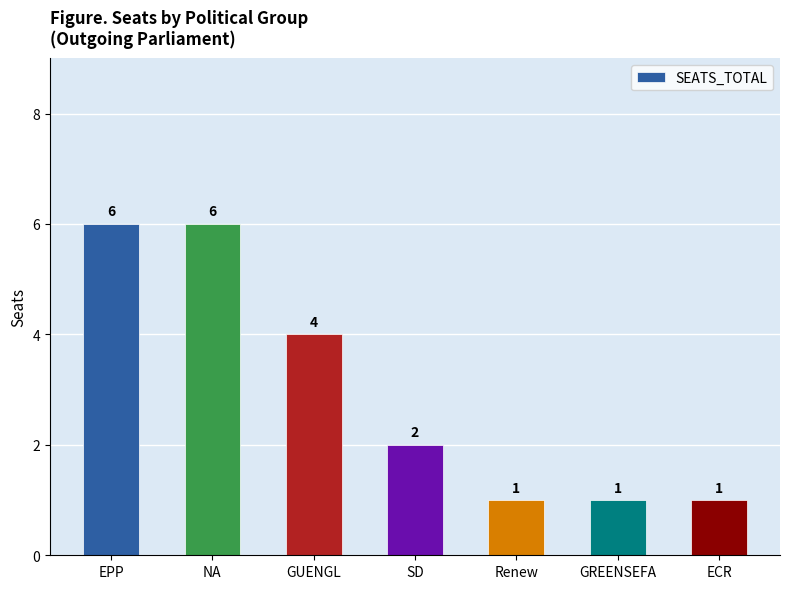

Reading left to right, what are all the values shown in this chart?

EPP=6	NA=6	GUENGL=4	SD=2	Renew=1	GREENSEFA=1	ECR=1